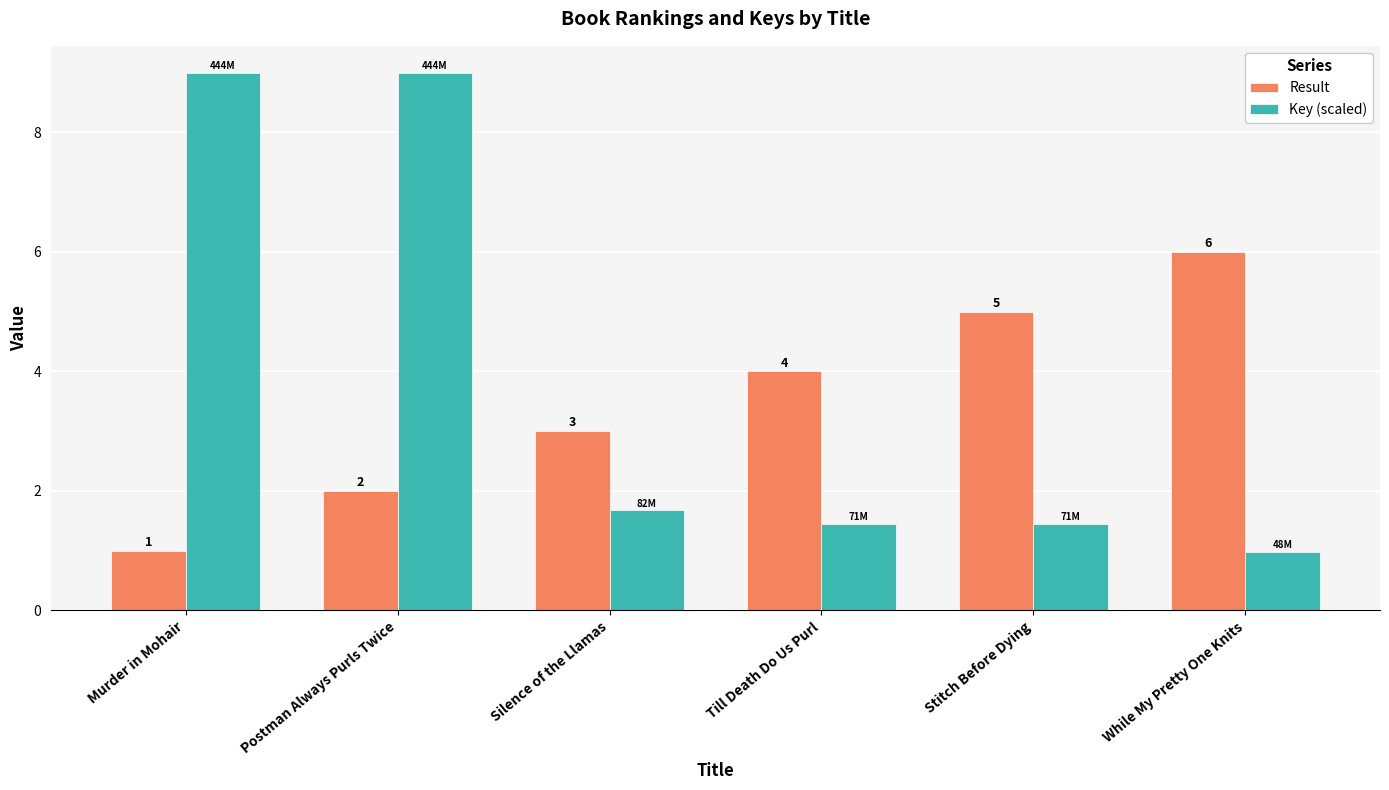

True or false: Result has a value of 1.1 at Till Death Do Us Purl.

False